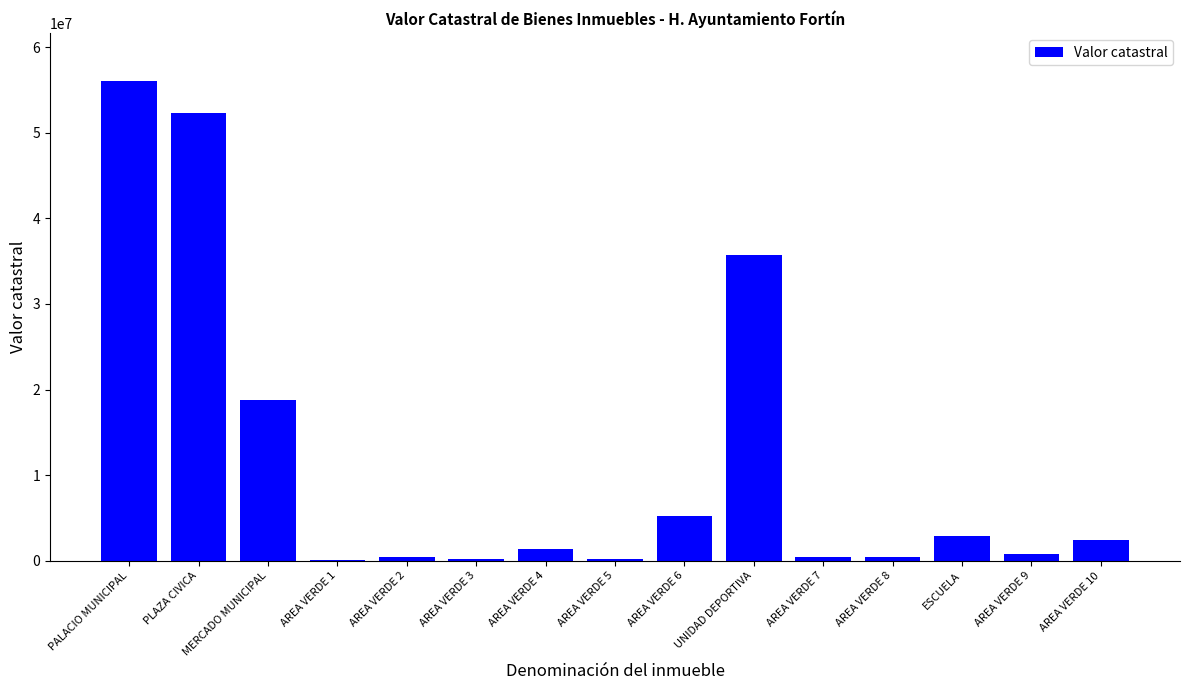

Which category has the highest value across all series?

PALACIO MUNICIPAL